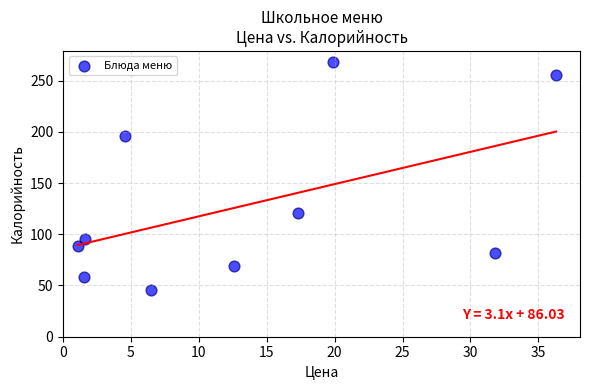

What is the average Y value?

127.9